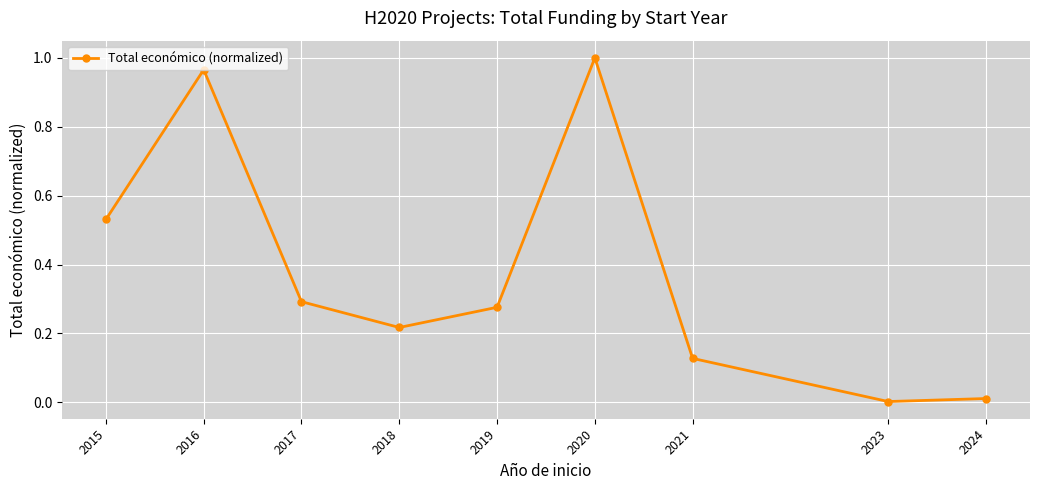

Count the number of data series in this chart.

1